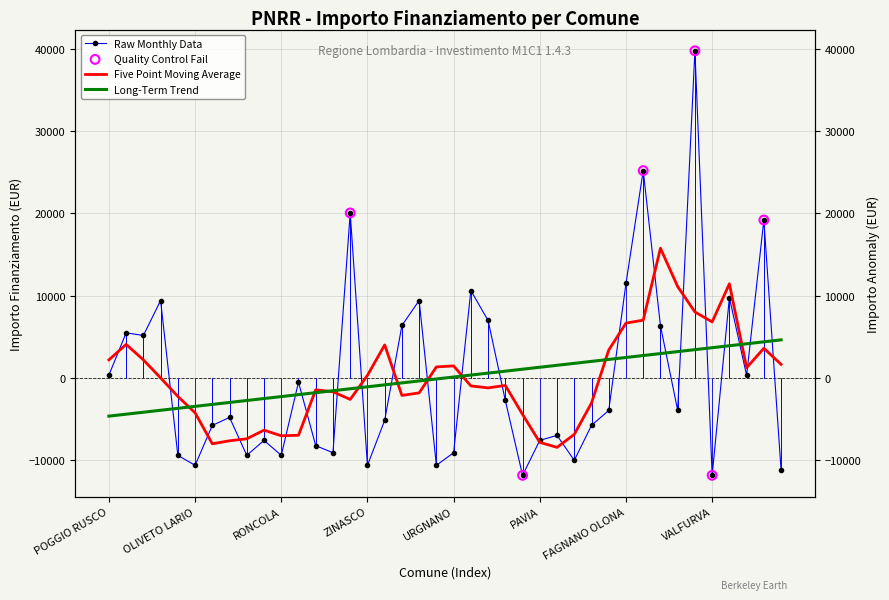

Between MALAGNINO and OFFANENGO, which is larger?

OFFANENGO